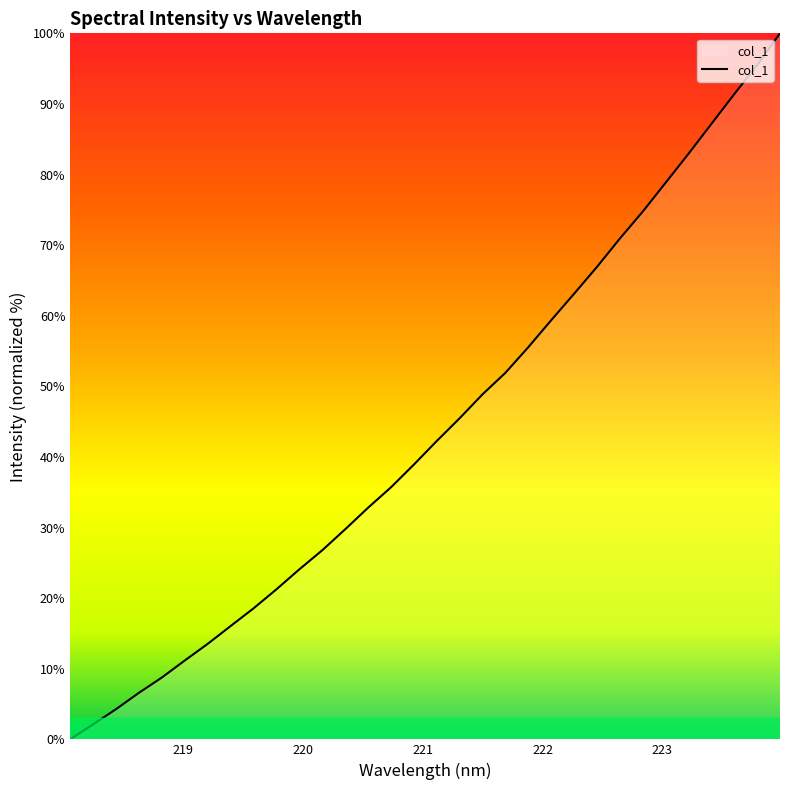

What is the difference between the maximum and minimum values?

100.0